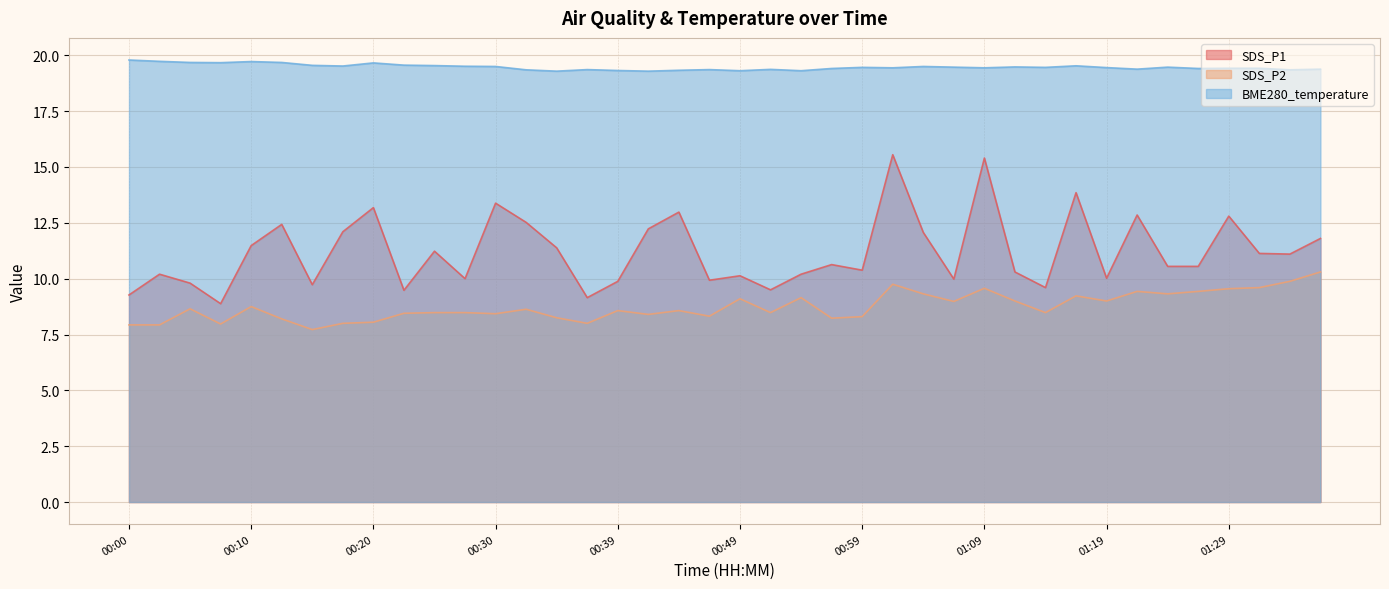

What is the value of the BME280_temperature point at the 13th from the left?

19.5